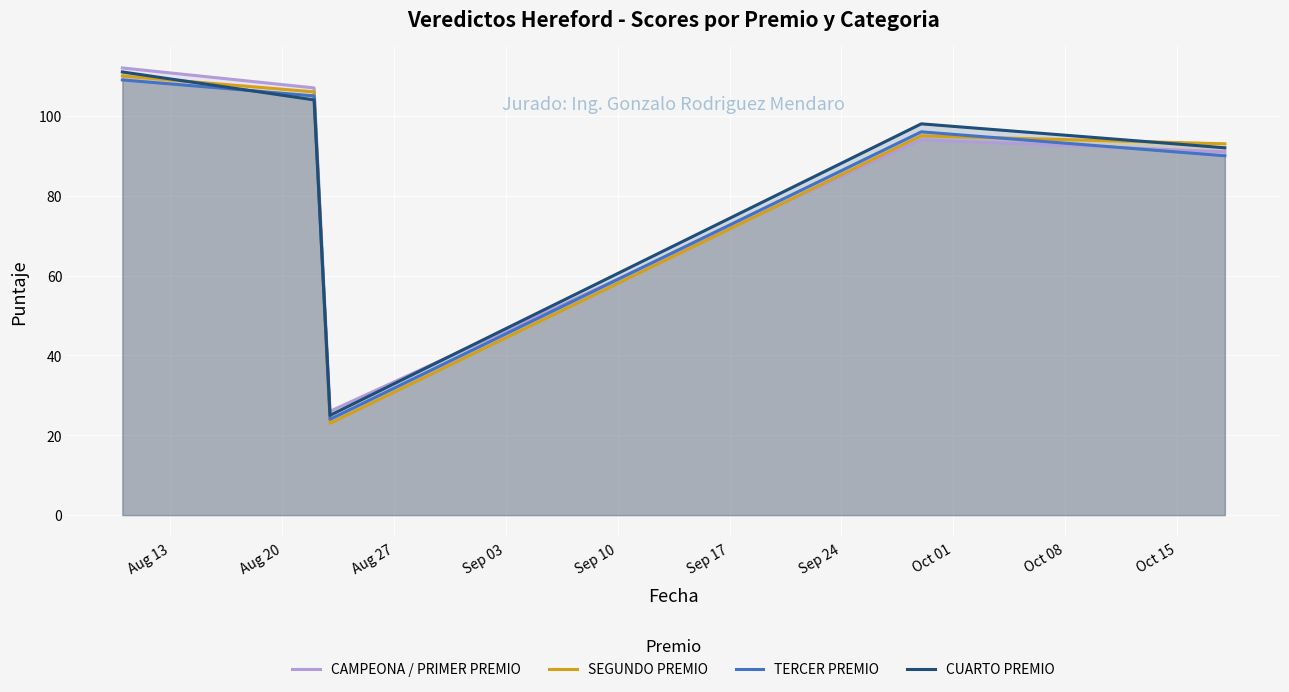

Which series has the widest spread of values?

SEGUNDO PREMIO